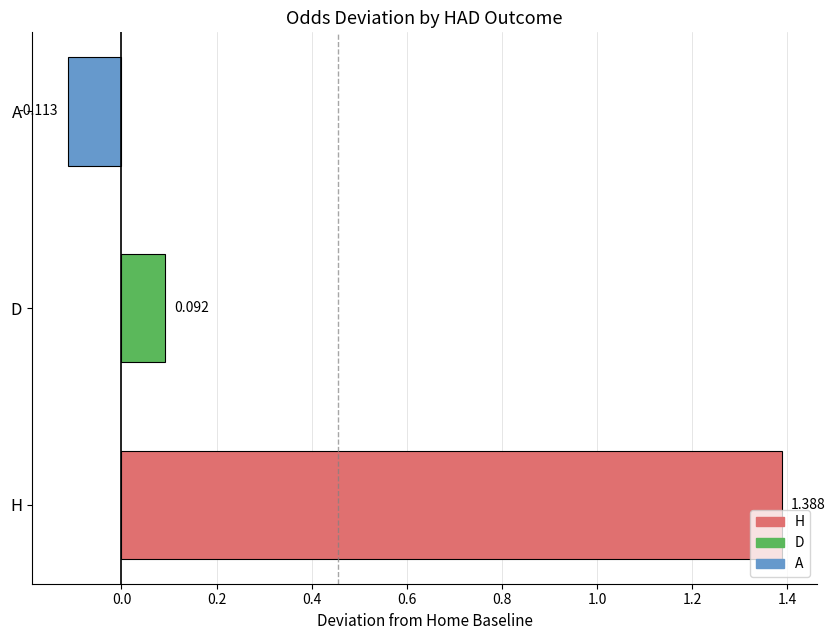

Which has a higher value, A or D?

D